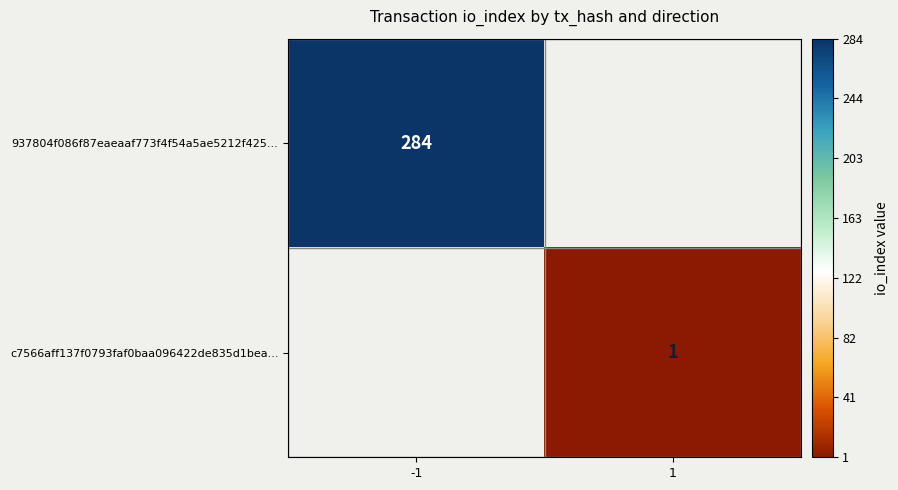

Is the value of 937804f086f87eaeaaf773f4f54a5ae5212f425... at -1 greater than the value of c7566aff137f0793faf0baa096422de835d1bea... at 1?

Yes